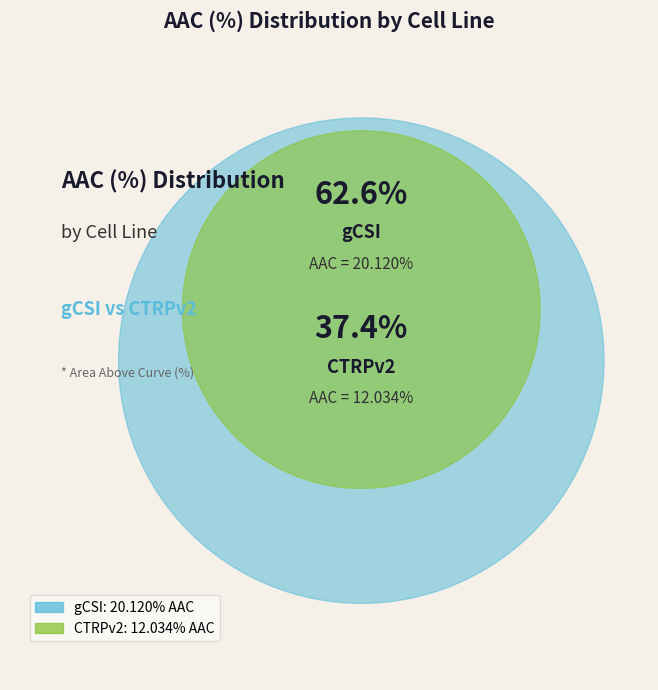

How many slices are in this pie chart?

2